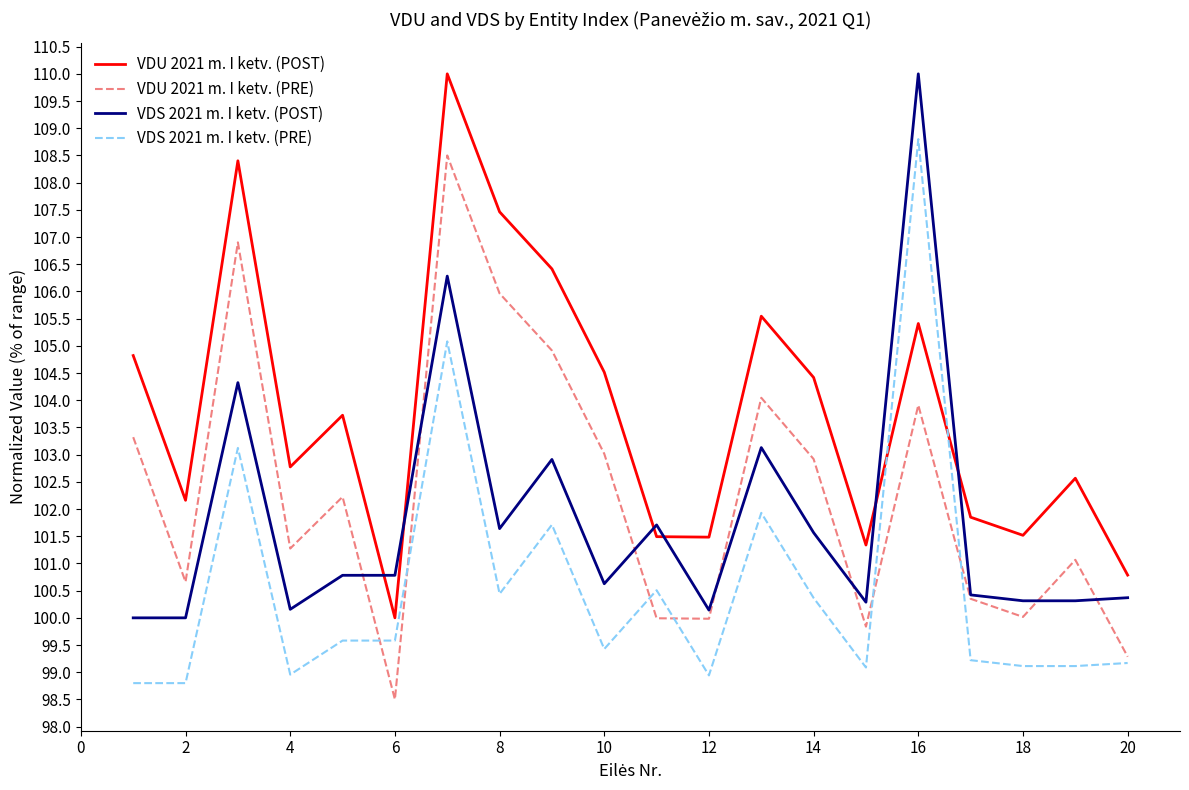

What is the minimum value shown in the chart?

98.5